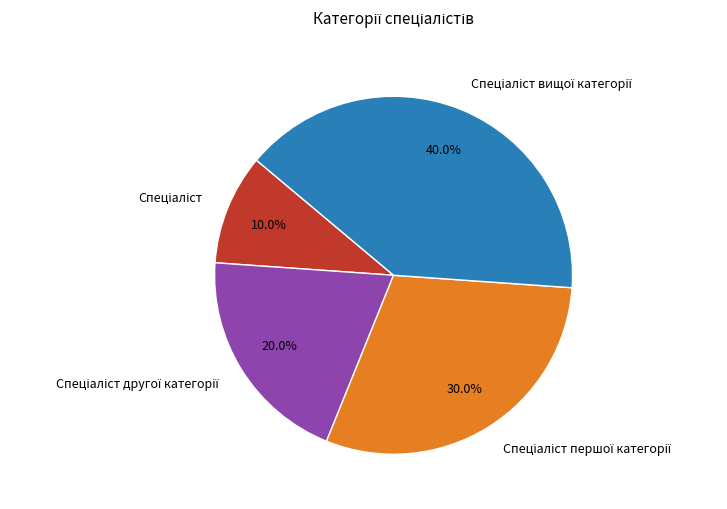

Is there a majority slice in this chart?

No